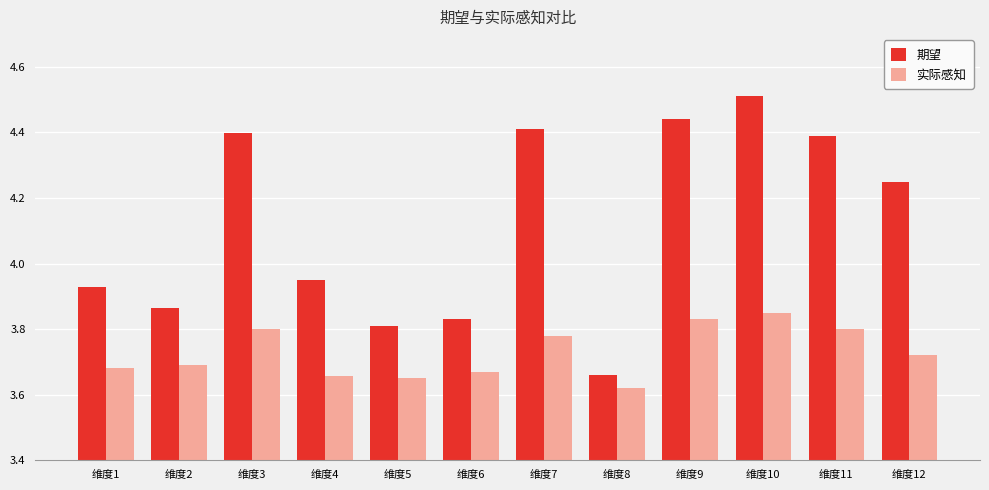

What is the difference between the highest and lowest values at 维度9?

0.6